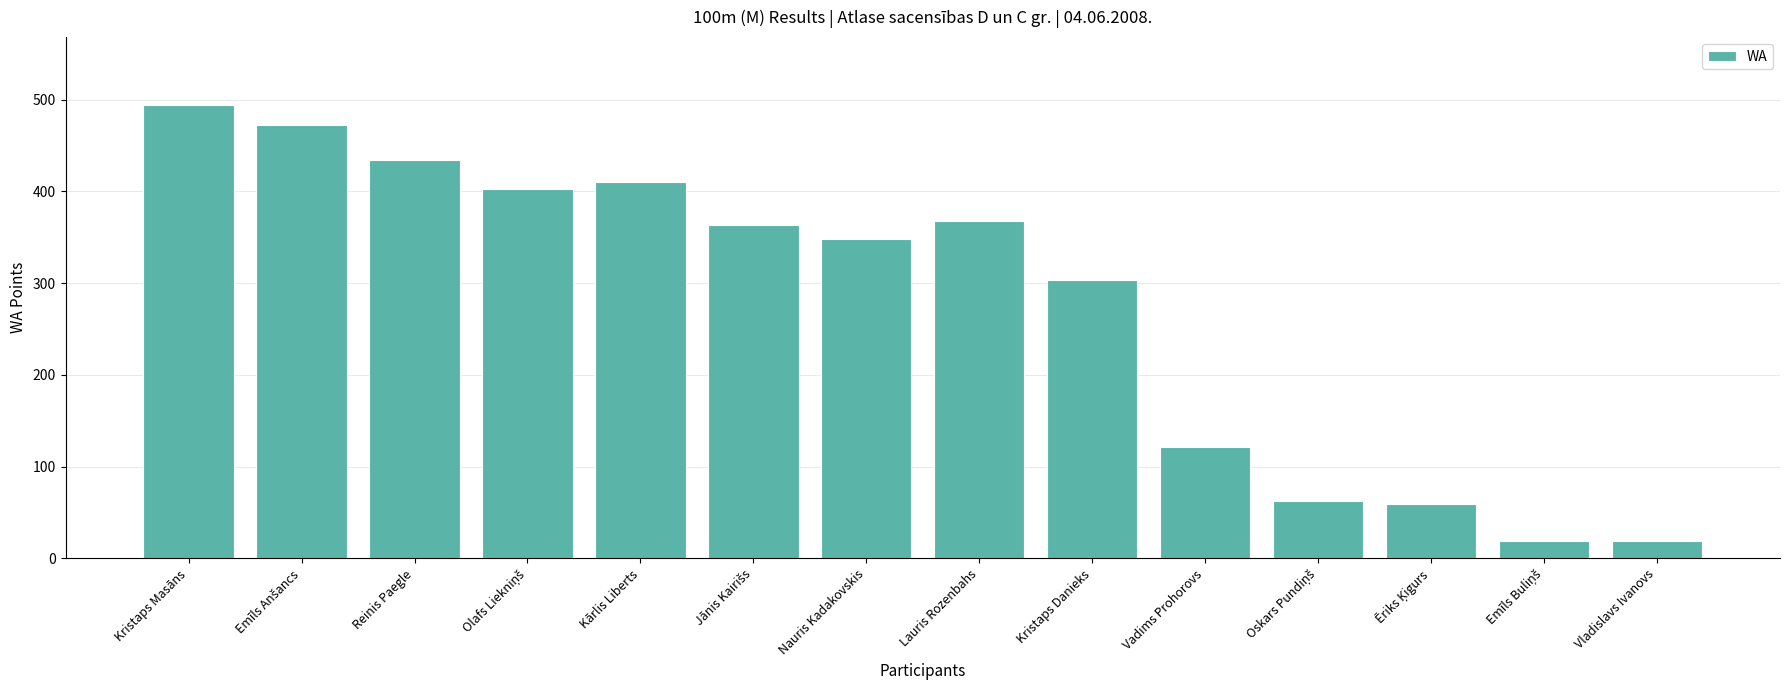

Approximately how many times larger is the value at Kārlis Liberts compared to Kristaps Masāns?

0.8